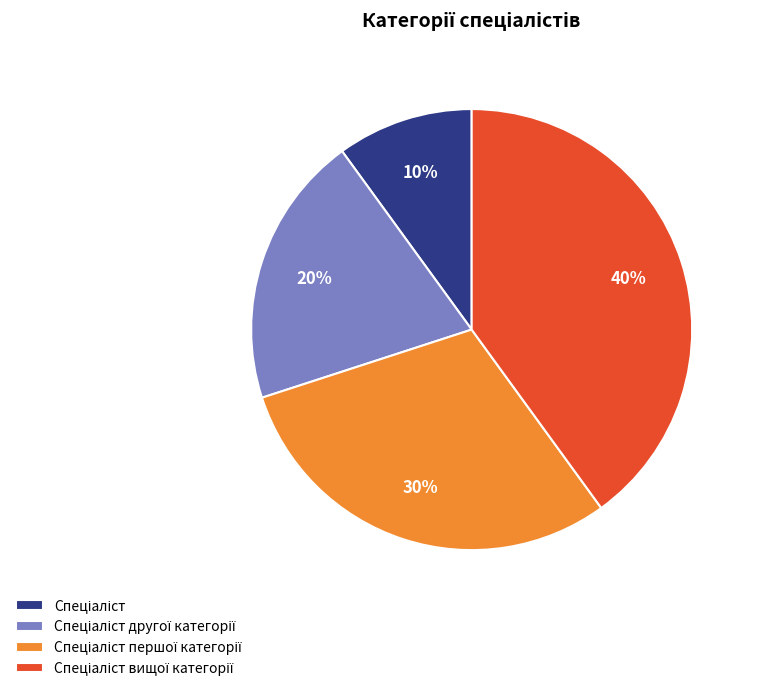

How many slices are in this pie chart?

4